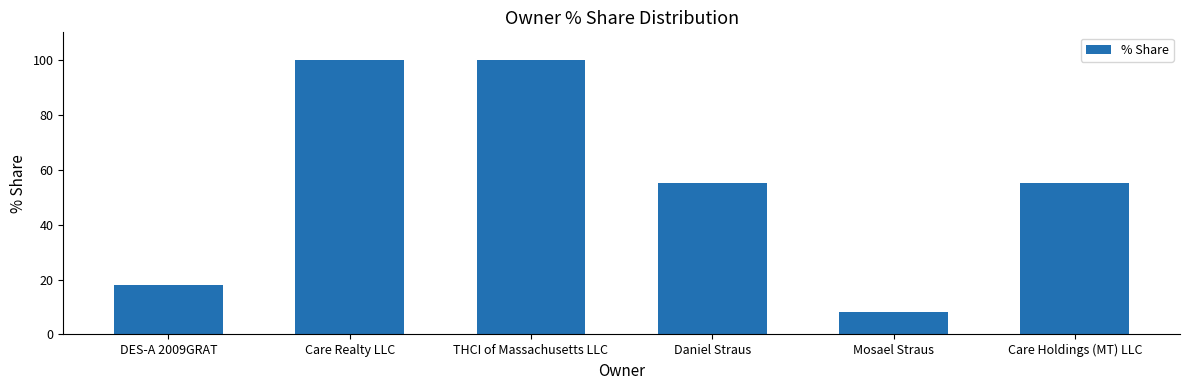

At which category does the chart reach its minimum across all series?

Mosael Straus